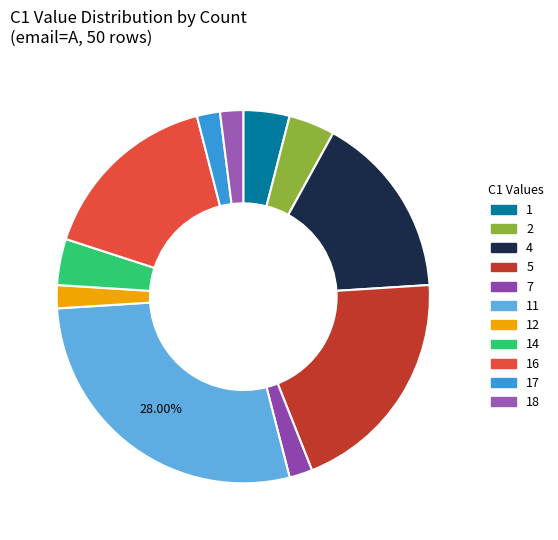

To the nearest percent, what is the difference between the largest and smallest slice percentages?

26%